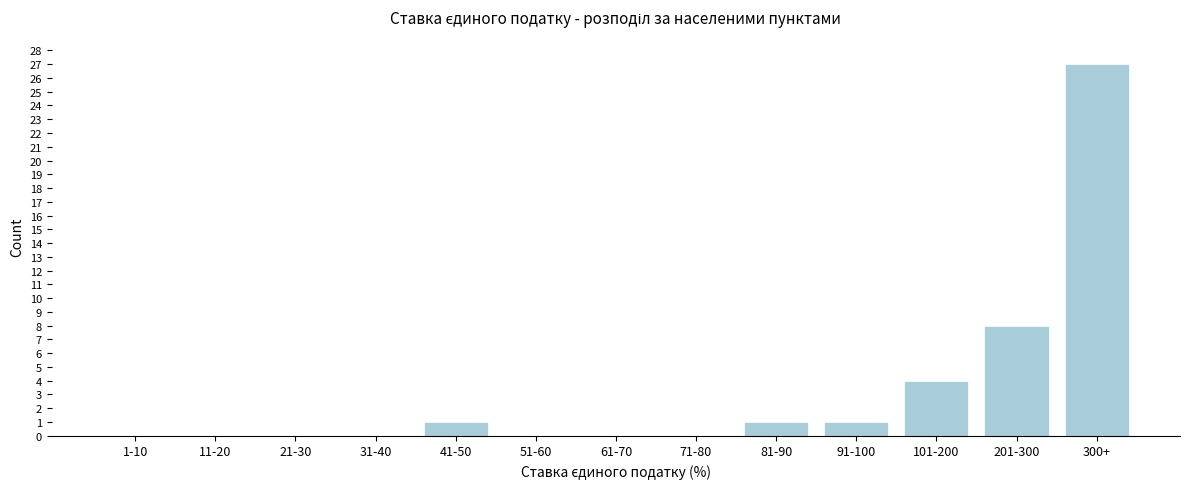

Reading left to right, transcribe all the data shown in this chart.

1-10=0	11-20=0	21-30=0	31-40=0	41-50=1	51-60=0	61-70=0	71-80=0	81-90=1	91-100=1	101-200=4	201-300=8	300+=27